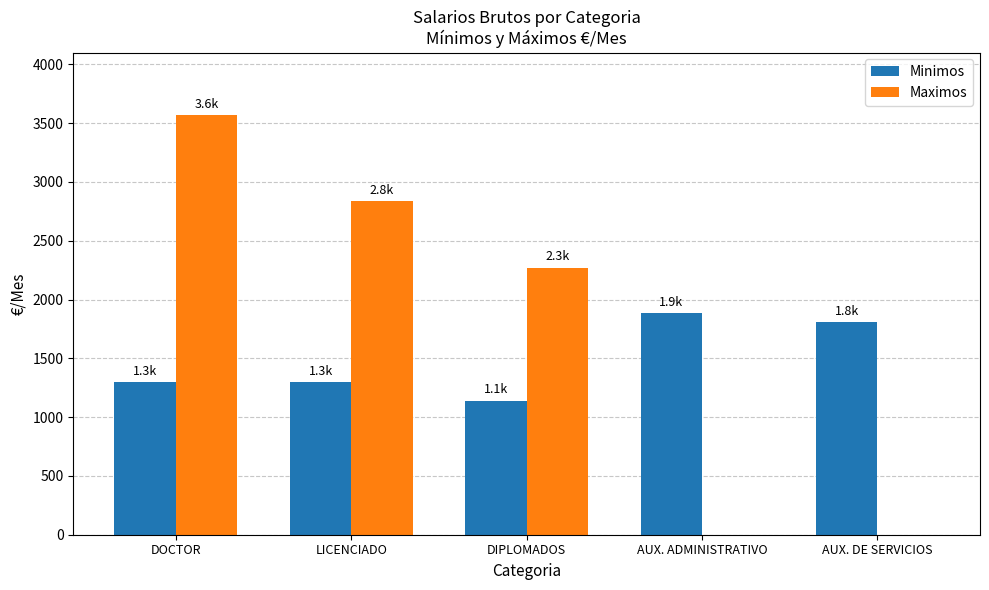

The Minimos series shows 818.1 at LICENCIADO. True or false?

False